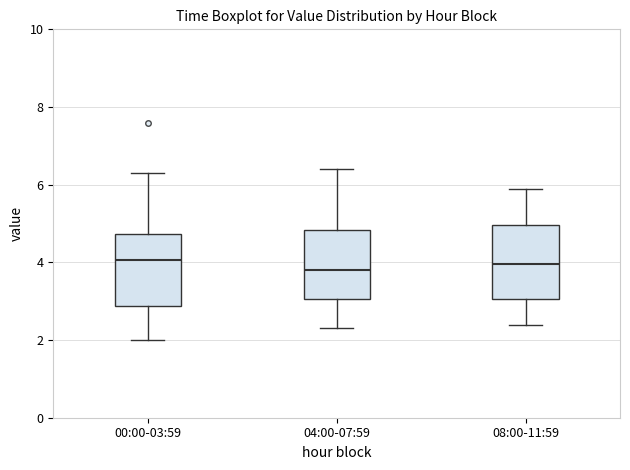

Where is the lower edge of the box for 00:00-03:59 on the y-axis? The values are not printed on the chart, so give them approximately, as read against the axis.

2.8